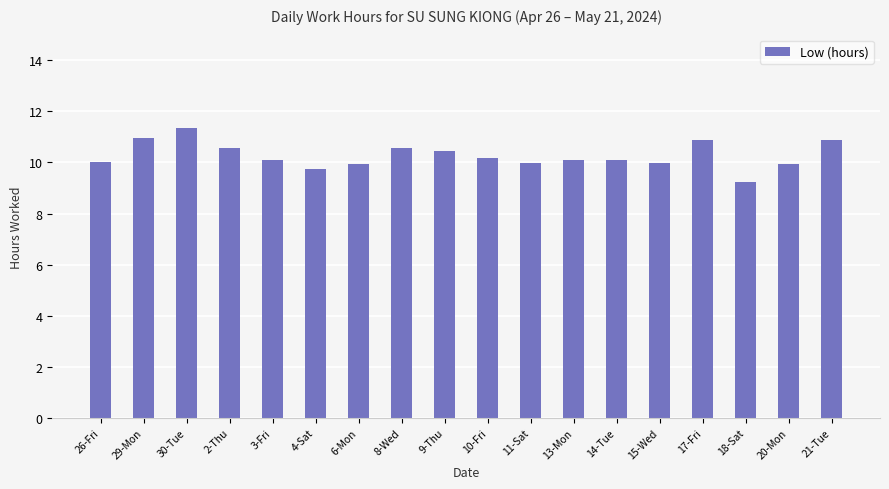

How many data points does each series have?

18